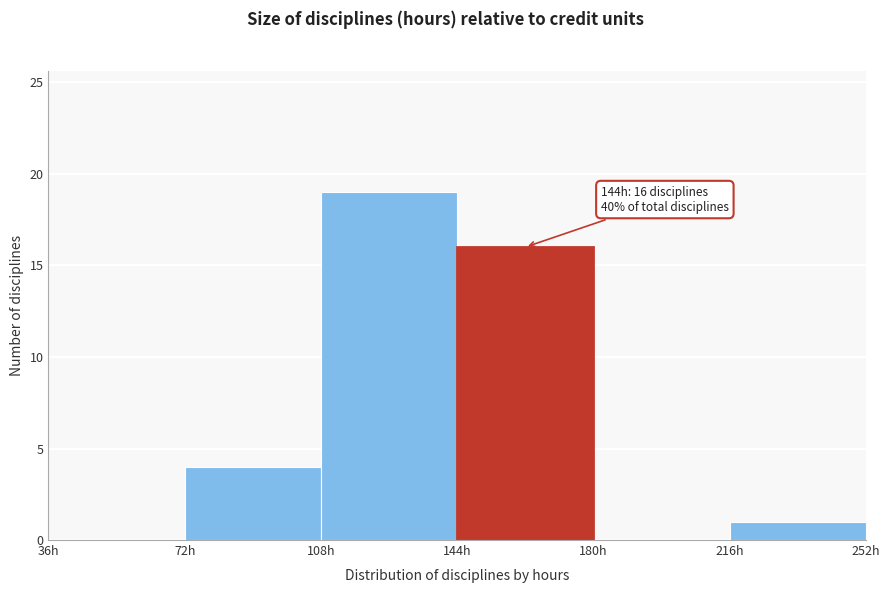

Over which range of the x-axis is the bar tallest?

108 to 144